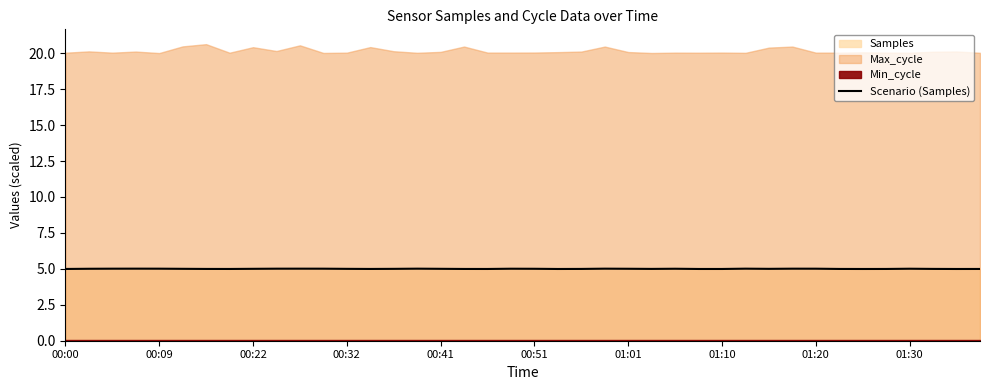

Is it true that Scenario (Samples) equals 7.4 at 00:00?

False